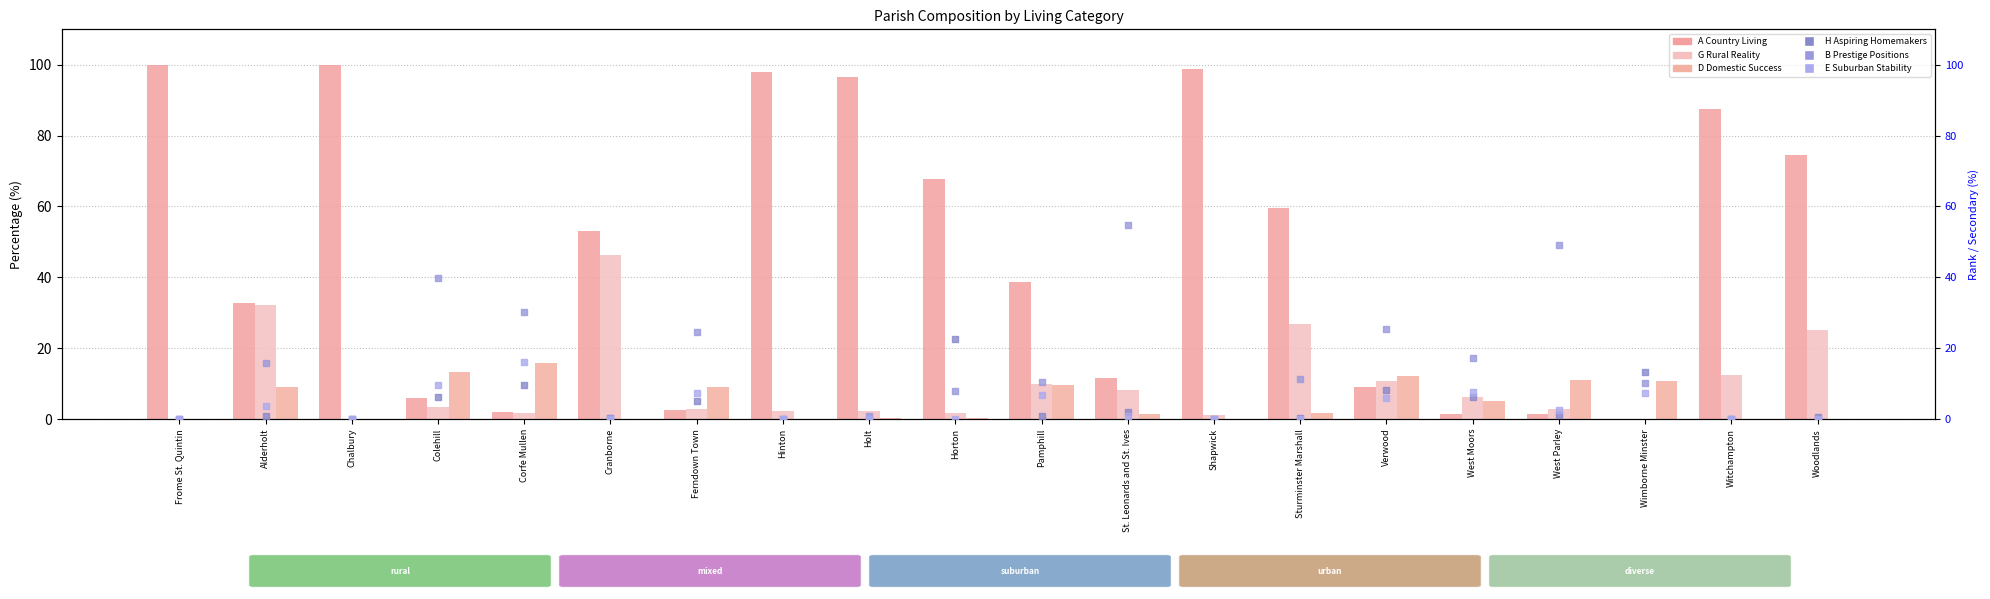

Which series contains the lowest Y value?

A Country Living